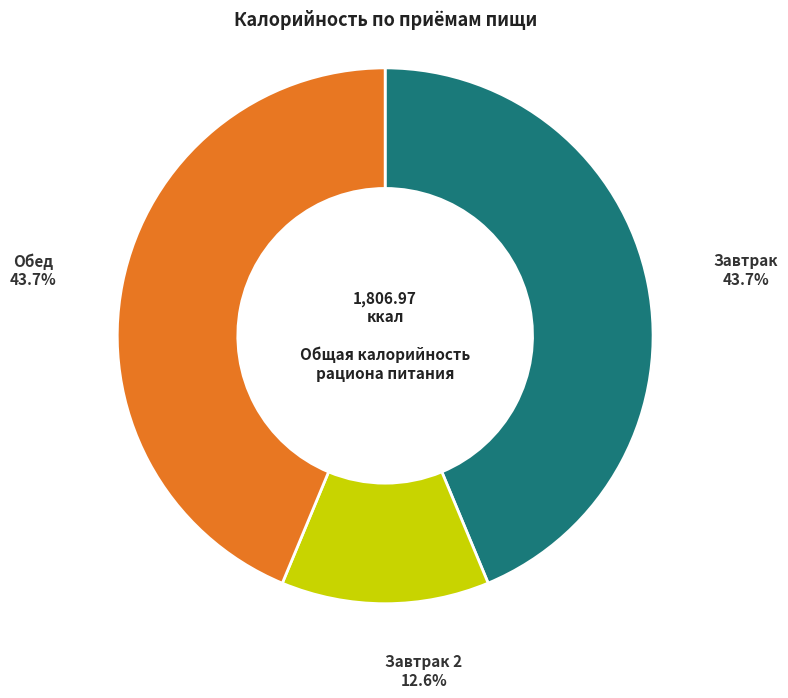

To the nearest percent, what is the average slice percentage?

33%